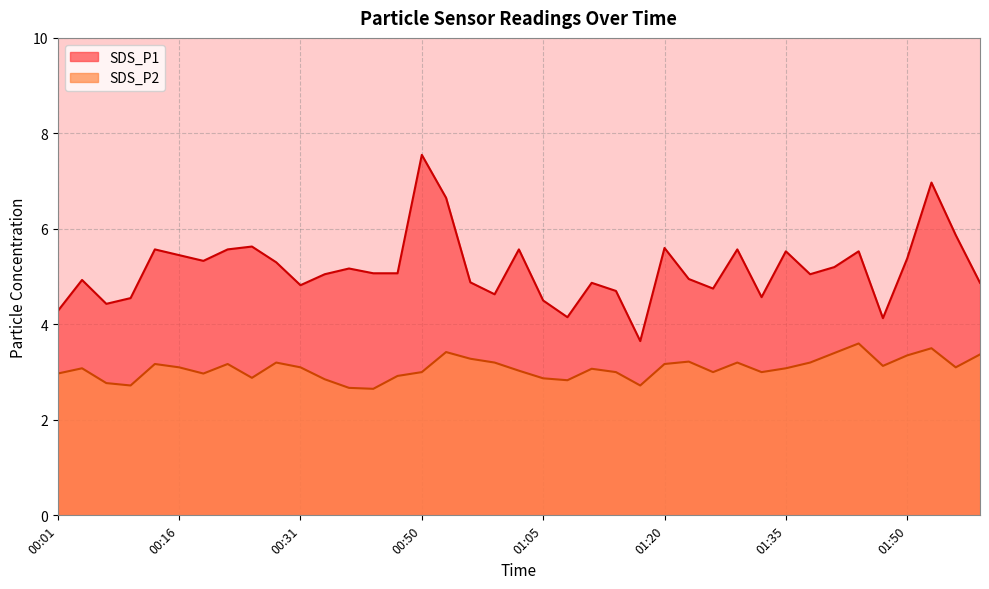

Reading left to right, what are all the values shown in this chart?

SDS_P1: 00:01=4.3	00:04=4.9	00:07=4.4	00:10=4.5	00:13=5.6	00:16=5.5	00:19=5.3	00:22=5.6	00:25=5.6	00:28=5.3	00:31=4.8	00:34=5.0	00:37=5.2	00:44=5.1	00:47=5.1	00:50=7.5	00:53=6.7	00:56=4.9	00:59=4.6	01:02=5.6	01:05=4.5	01:08=4.2	01:11=4.9	01:14=4.7	01:17=3.6	01:20=5.6	01:23=5.0	01:26=4.8	01:29=5.6	01:32=4.6	01:35=5.5	01:38=5.0	01:41=5.2	01:44=5.5	01:47=4.1	01:50=5.4	01:53=7.0	01:56=5.9	01:59=4.9
SDS_P2: 00:01=3.0	00:04=3.1	00:07=2.8	00:10=2.7	00:13=3.2	00:16=3.1	00:19=3.0	00:22=3.2	00:25=2.9	00:28=3.2	00:31=3.1	00:34=2.9	00:37=2.7	00:44=2.6	00:47=2.9	00:50=3.0	00:53=3.4	00:56=3.3	00:59=3.2	01:02=3.0	01:05=2.9	01:08=2.8	01:11=3.1	01:14=3.0	01:17=2.7	01:20=3.2	01:23=3.2	01:26=3.0	01:29=3.2	01:32=3.0	01:35=3.1	01:38=3.2	01:41=3.4	01:44=3.6	01:47=3.1	01:50=3.4	01:53=3.5	01:56=3.1	01:59=3.4